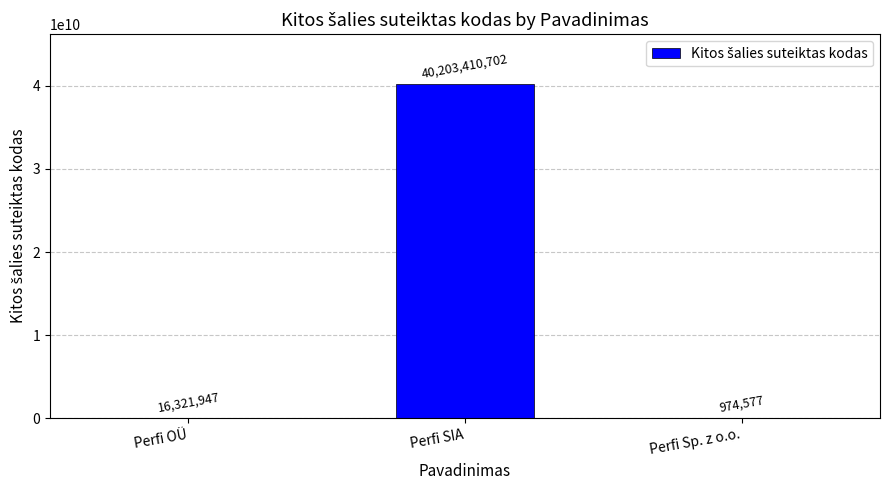

What is the sum of all values?

40220707226